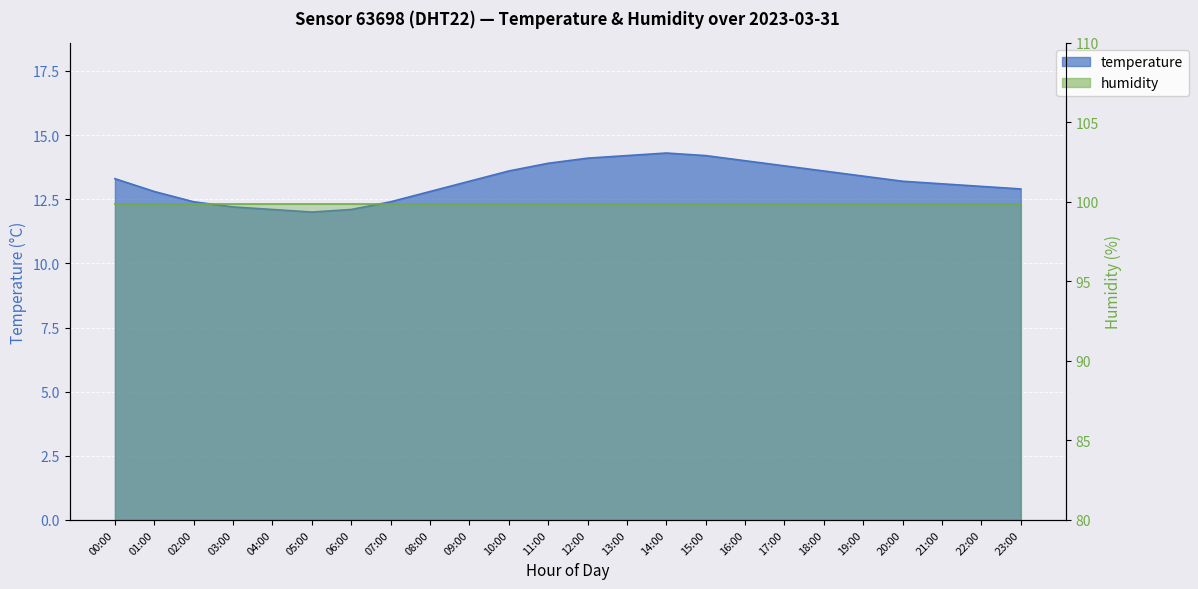

What is the average value?

13.2